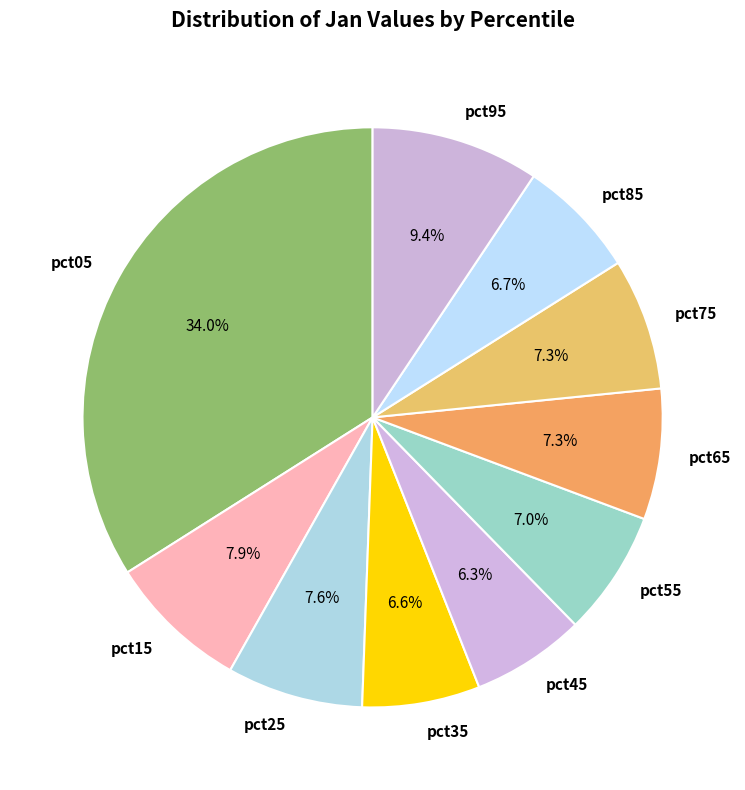

What percentage is the pct05 slice, to the nearest percent?

34%